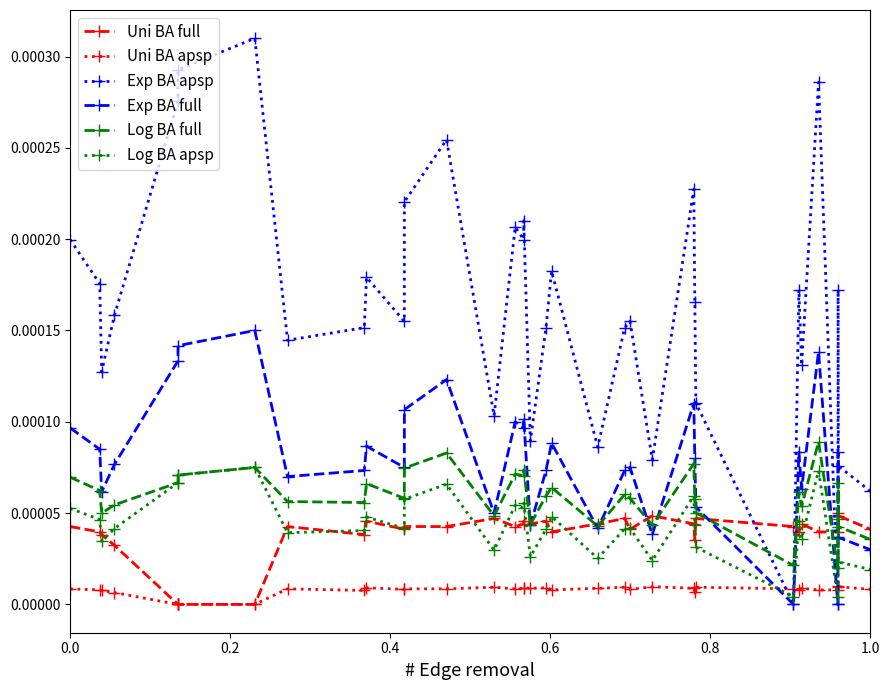

Rank the series by their maximum value, from lowest to highest.

Uni BA apsp, Uni BA full, Log BA apsp, Log BA full, Exp BA full, Exp BA apsp